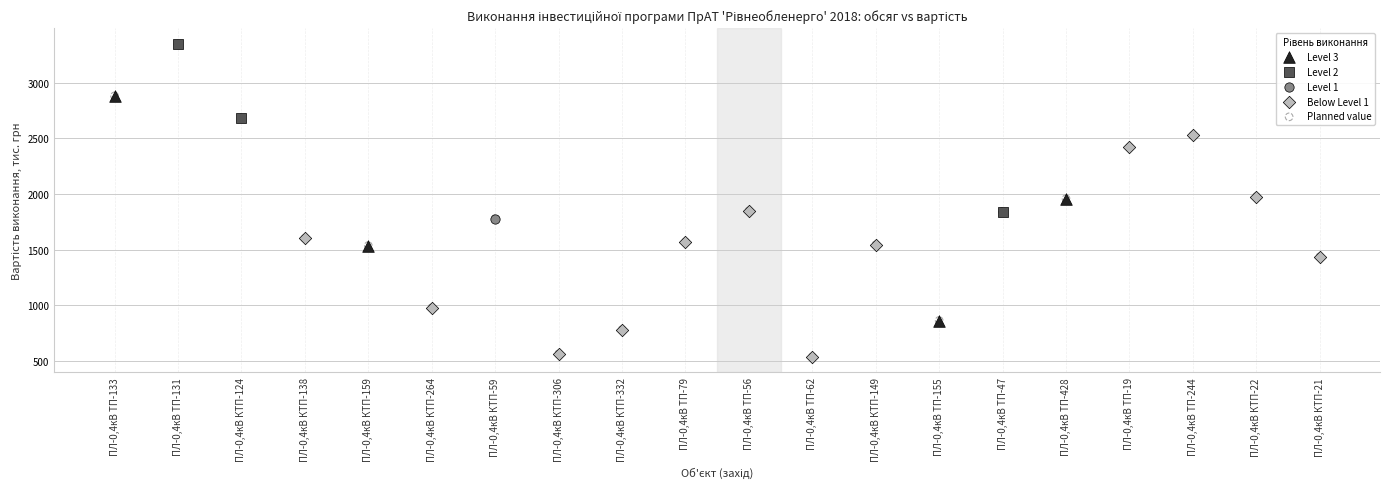

What are all the series names shown in the legend?

Level 3, Level 2, Level 1, Below Level 1, Planned value